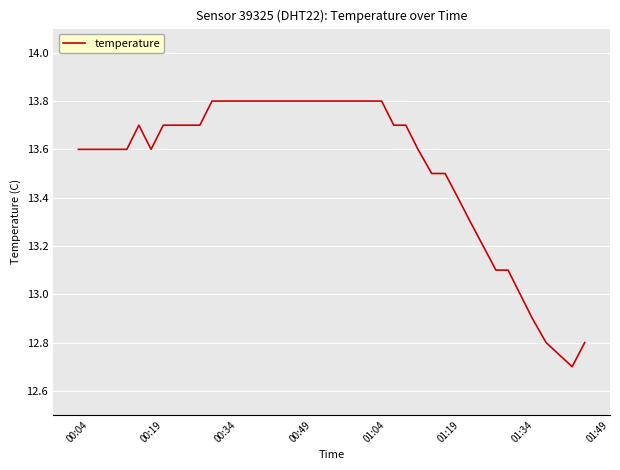

What is the minimum value shown in the chart?

12.7